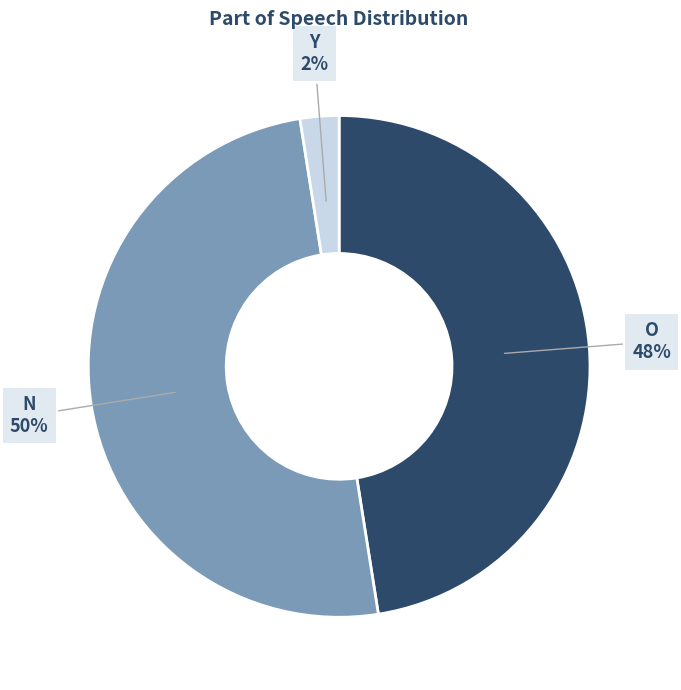

Count the number of slices in the pie.

3